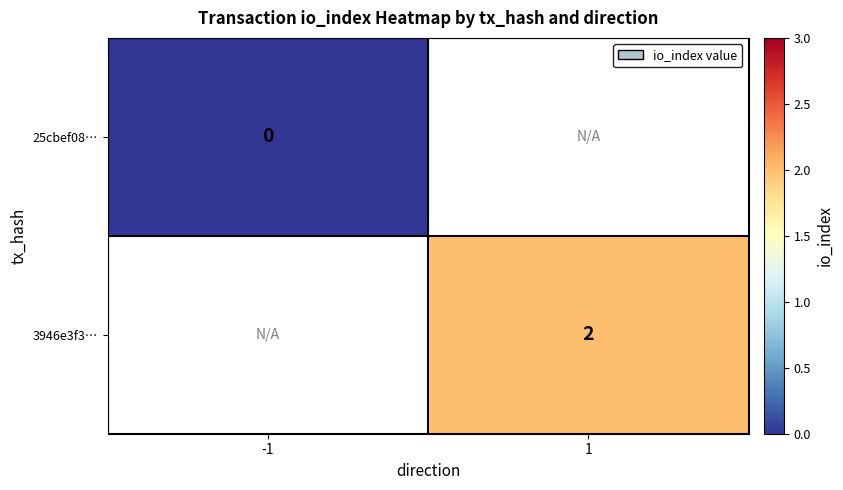

Is the value of 3946e3f3… at 1 greater than the value of 25cbef08… at -1?

Yes